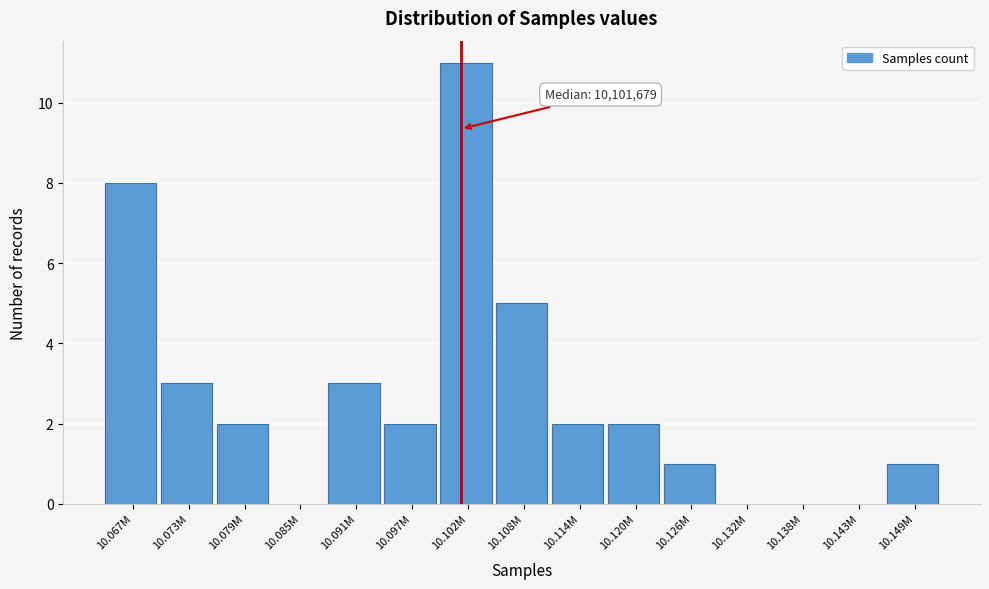

Reading right to left, what are all the values shown in this chart?

10.149M=1	10.143M=0	10.138M=0	10.132M=0	10.126M=1	10.120M=2	10.114M=2	10.108M=5	10.102M=11	10.097M=2	10.091M=3	10.085M=0	10.079M=2	10.073M=3	10.067M=8